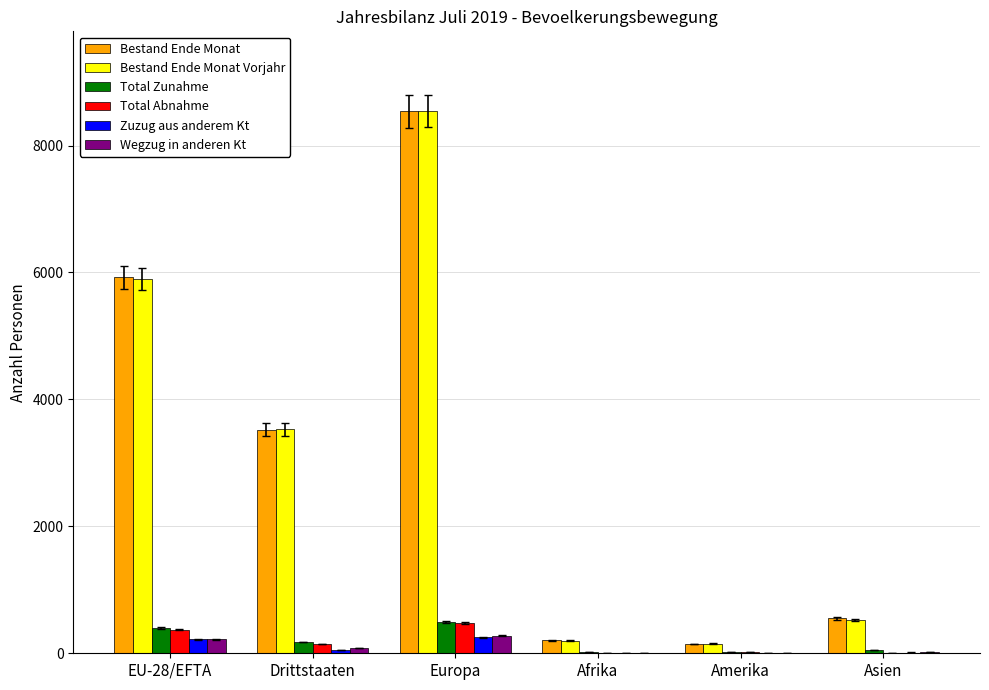

At which category is the sum across all series the highest?

Europa